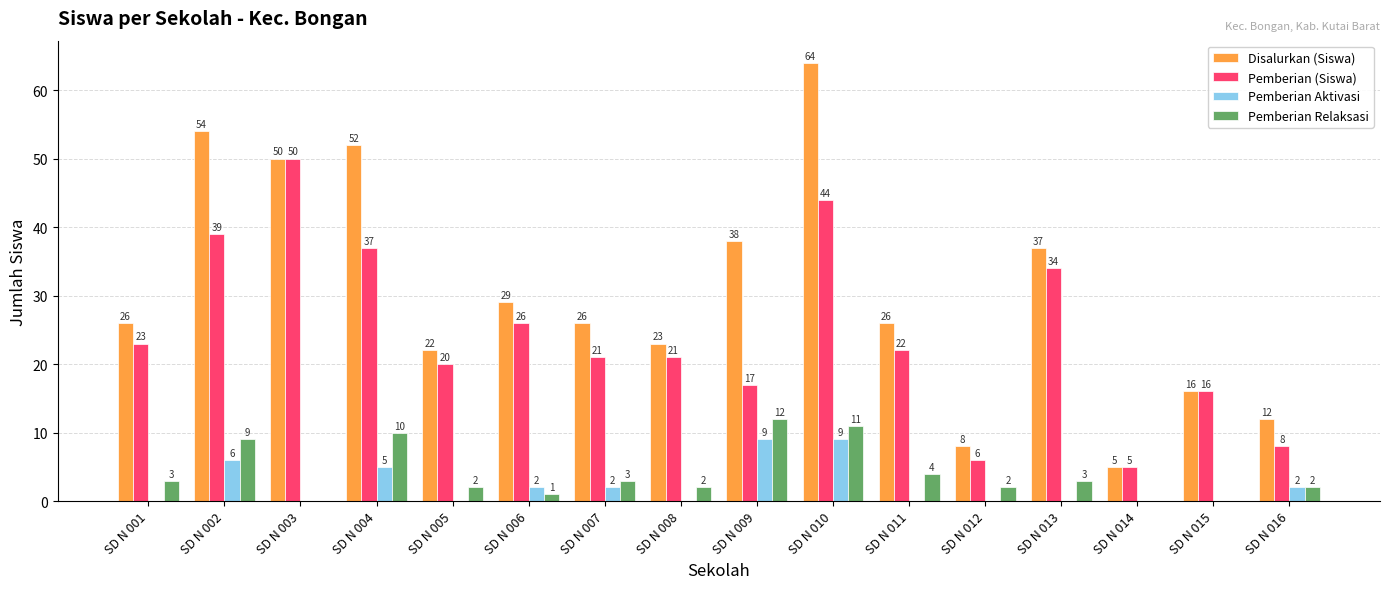

What is the approximate value of Pemberian Relaksasi at SD N 002?

9